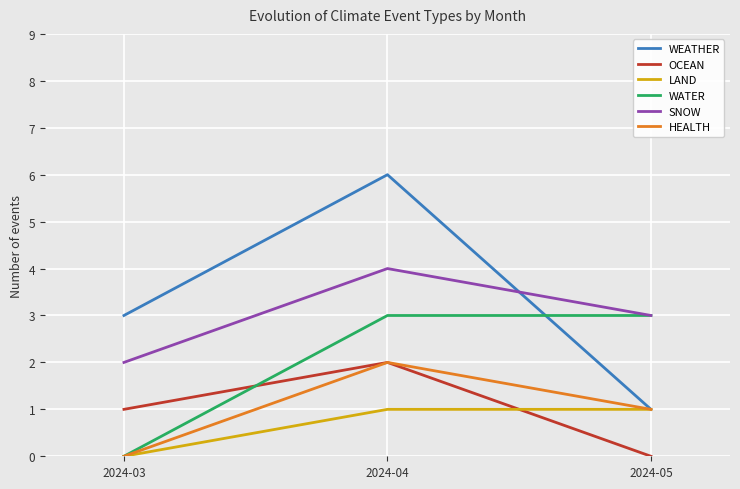

List the labels in order of HEALTH value, largest first.

2024-04, 2024-05, 2024-03